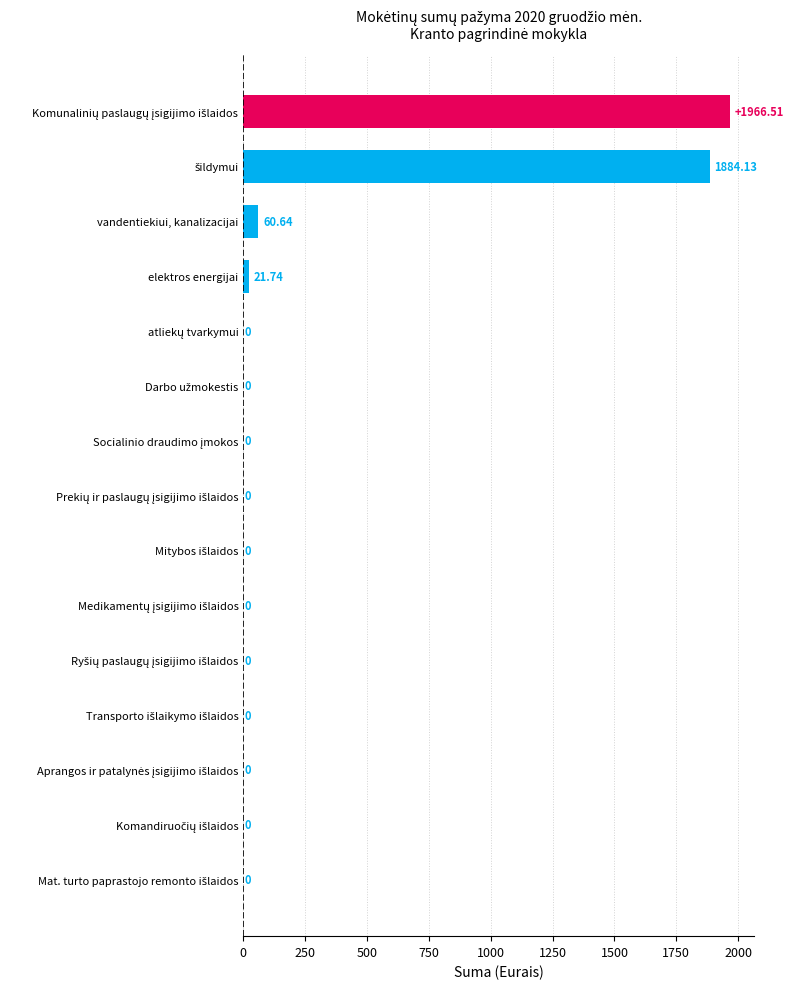

How many positive values are there?

4